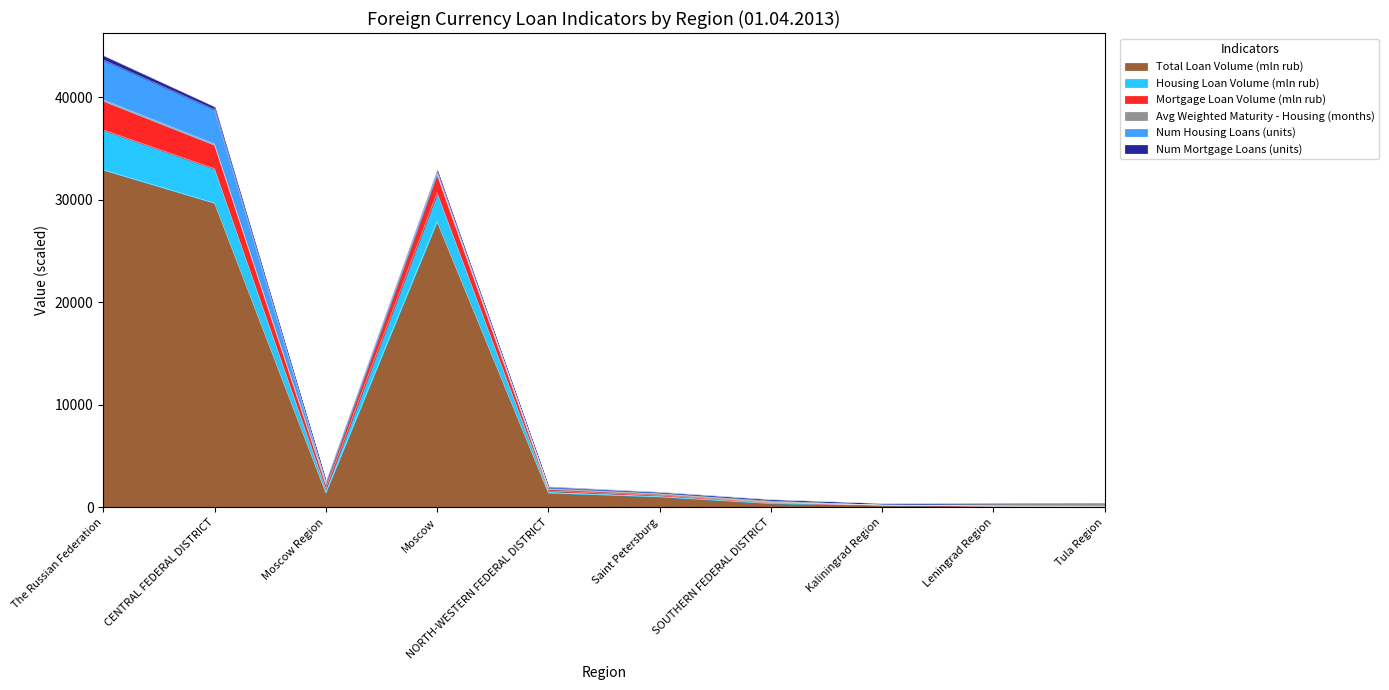

What is the minimum value shown in the chart?

56